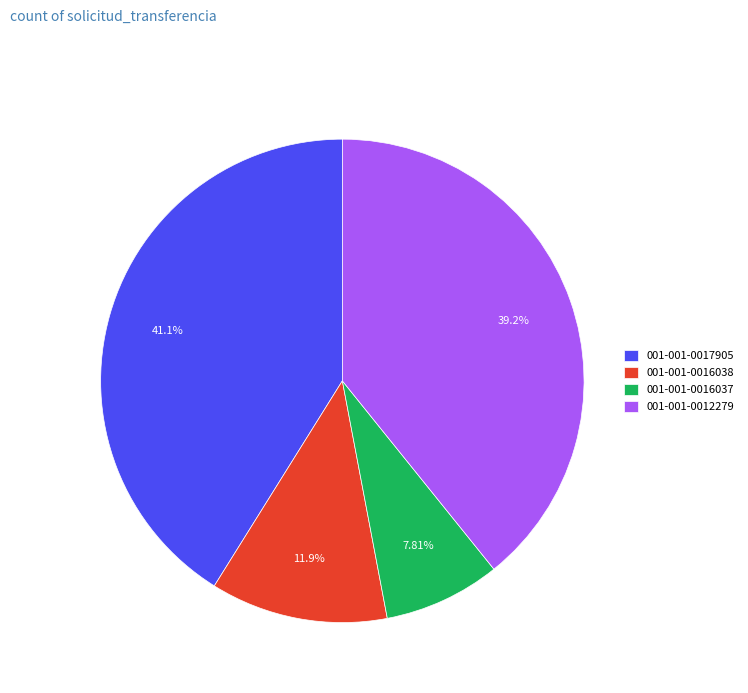

To the nearest percent, what percentage of the pie is 001-001-0016037?

8%